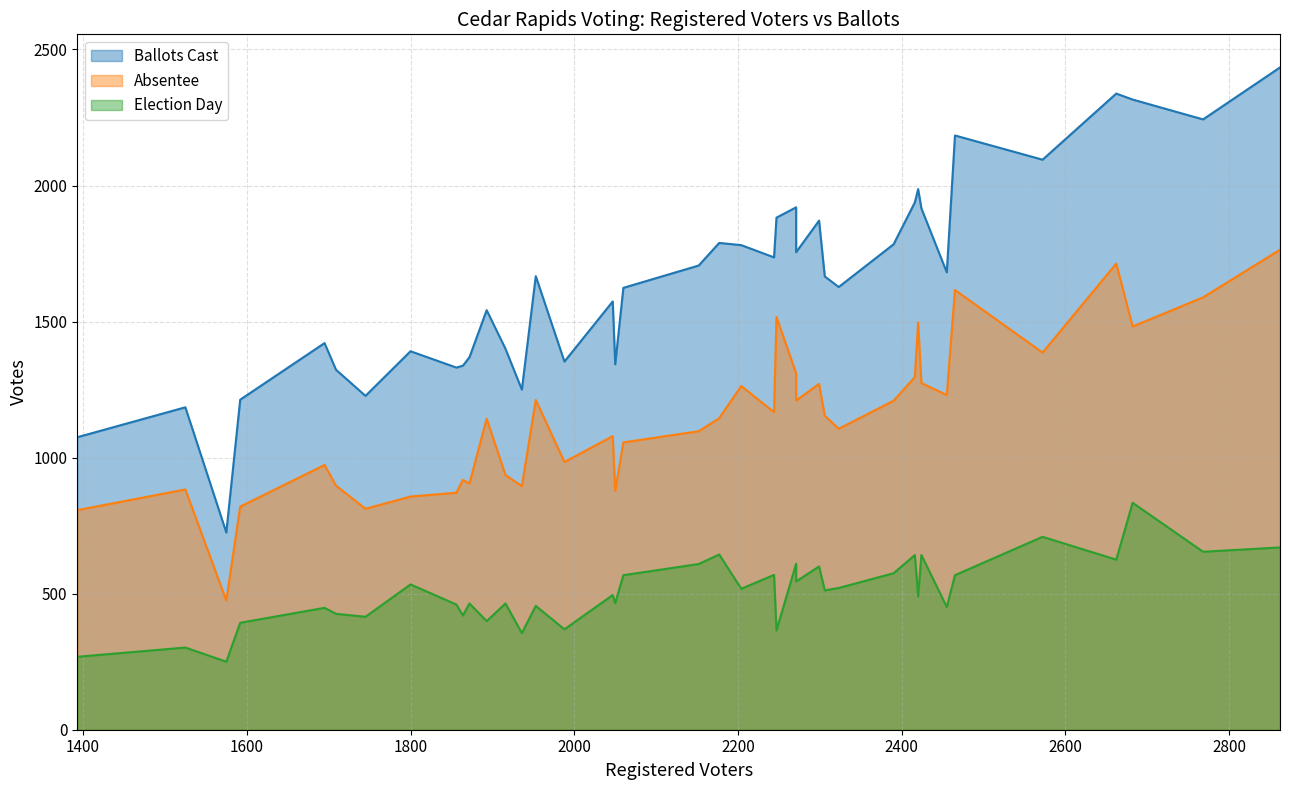

True or false: Ballots Cast and Election Day cross at least once.

False